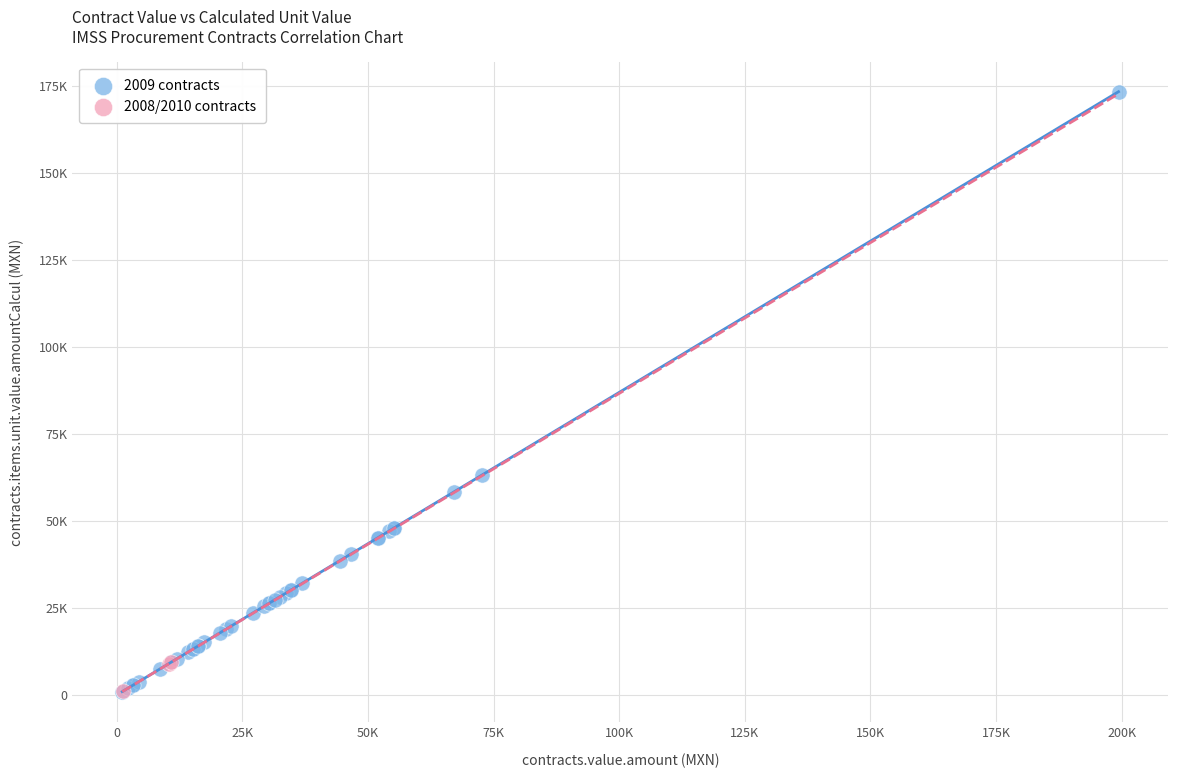

What are all the series names shown in the legend?

2009 contracts, 2008/2010 contracts